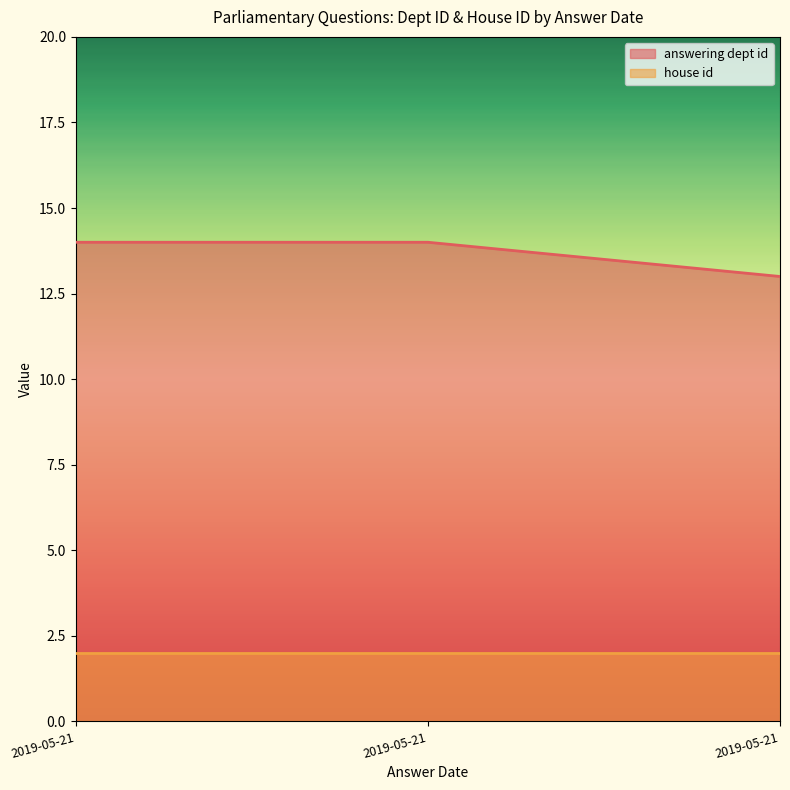

The chart shows a value of 13 at 2019-05-21. True or false?

True